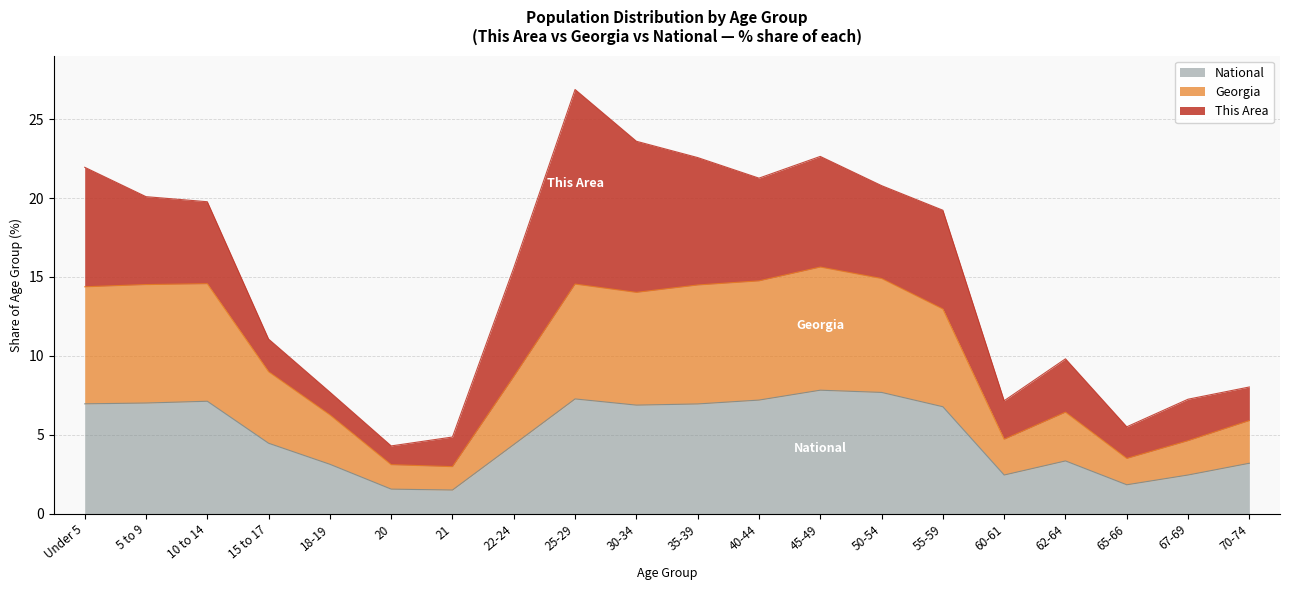

How many lines are shown in the chart?

3